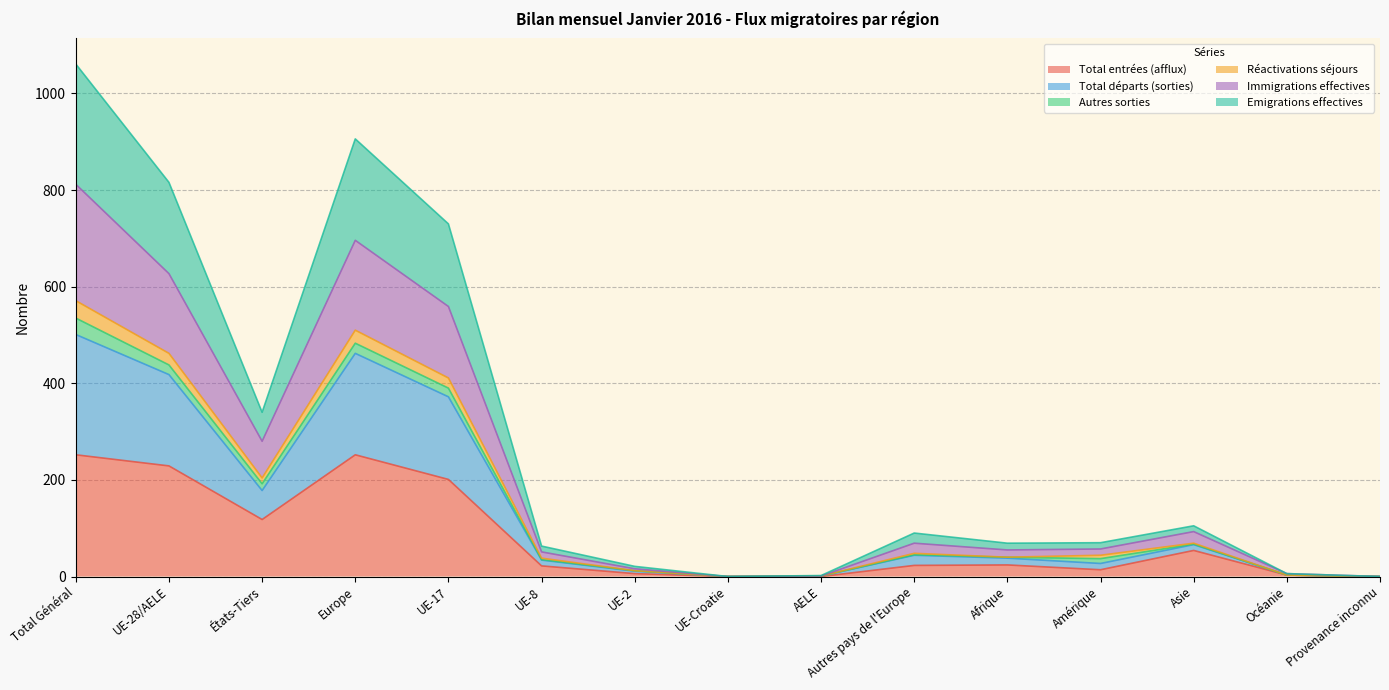

True or false: Emigrations effectives and Total départs (sorties) intersect in this chart.

False